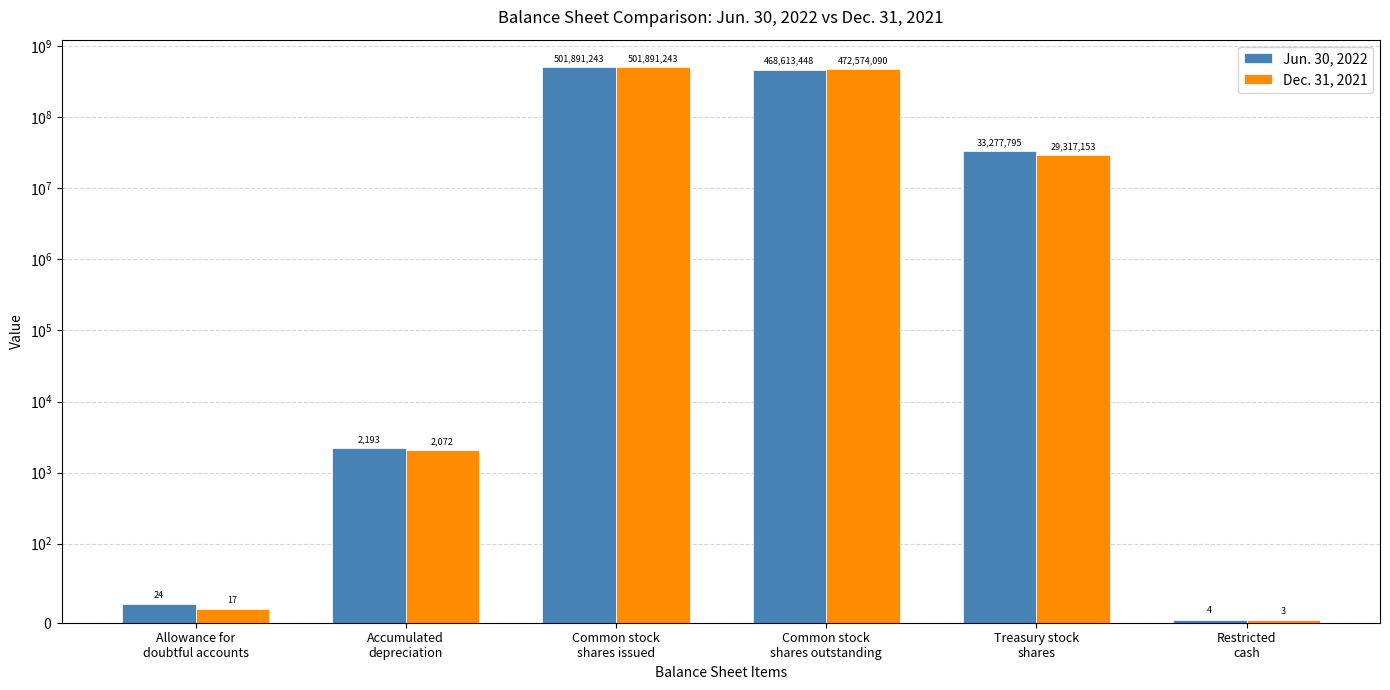

The Jun. 30, 2022 series shows 24 at Allowance for
doubtful accounts. True or false?

True